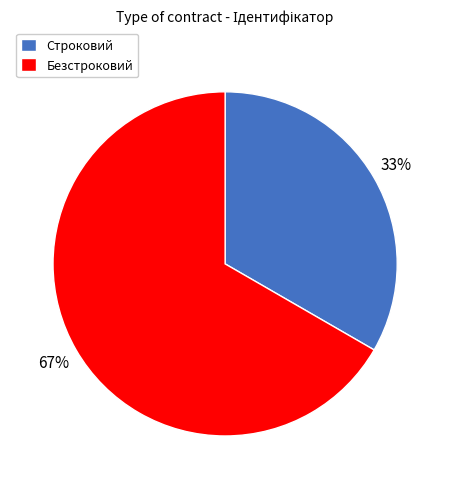

Rank the categories by value from highest to lowest.

Безстроковий, Строковий